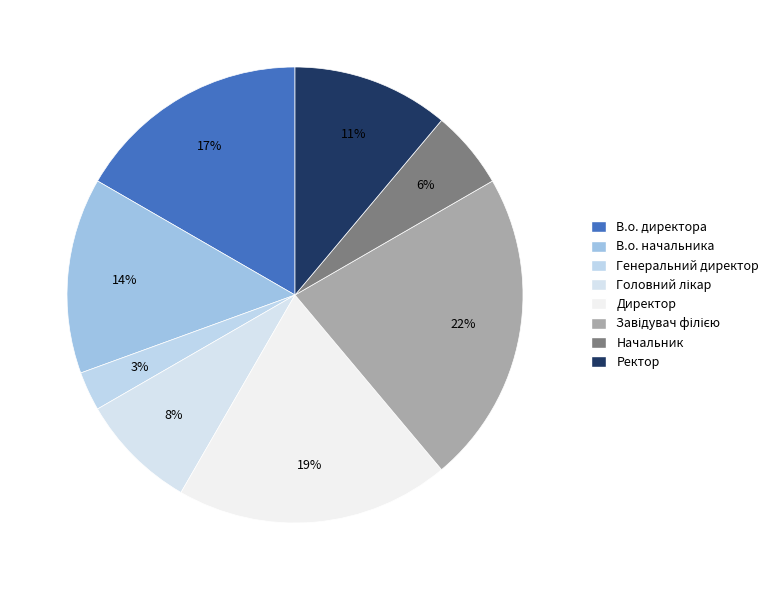

Combined, do Начальник and Ректор account for over 50%?

No